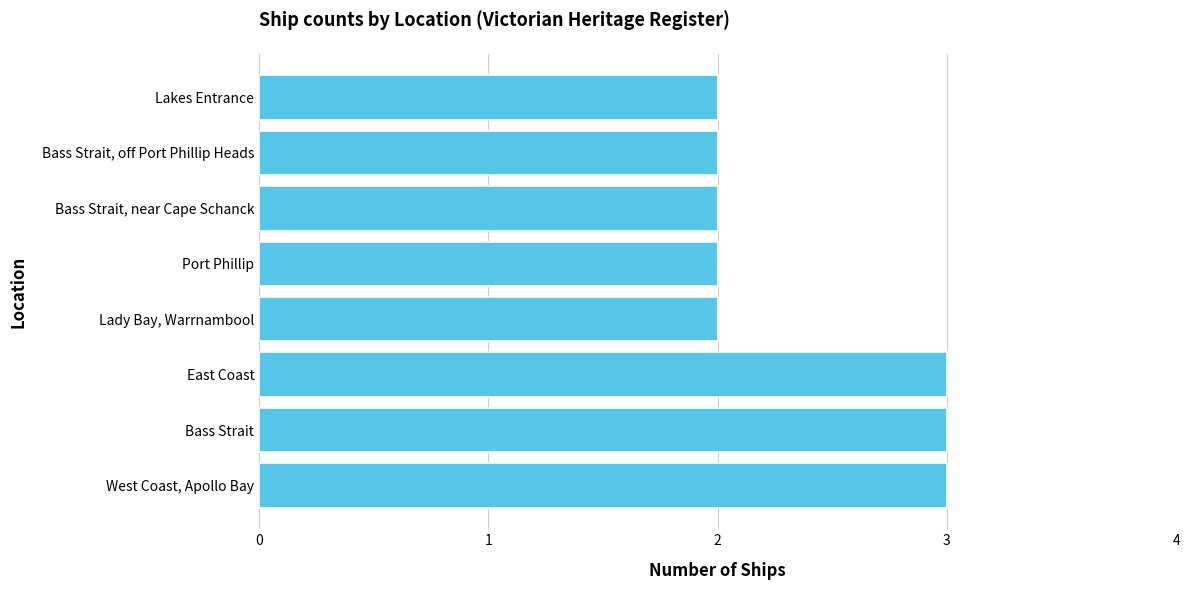

Is it true that the value at Bass Strait is 5?

False